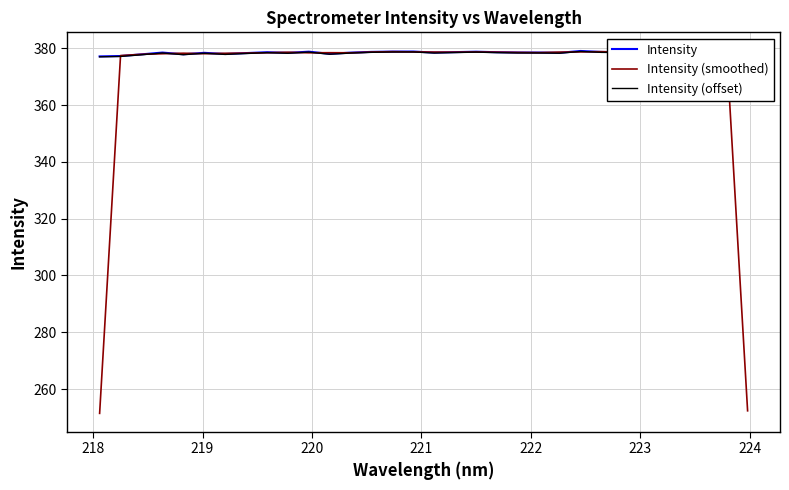

What is the smallest value displayed?

251.5